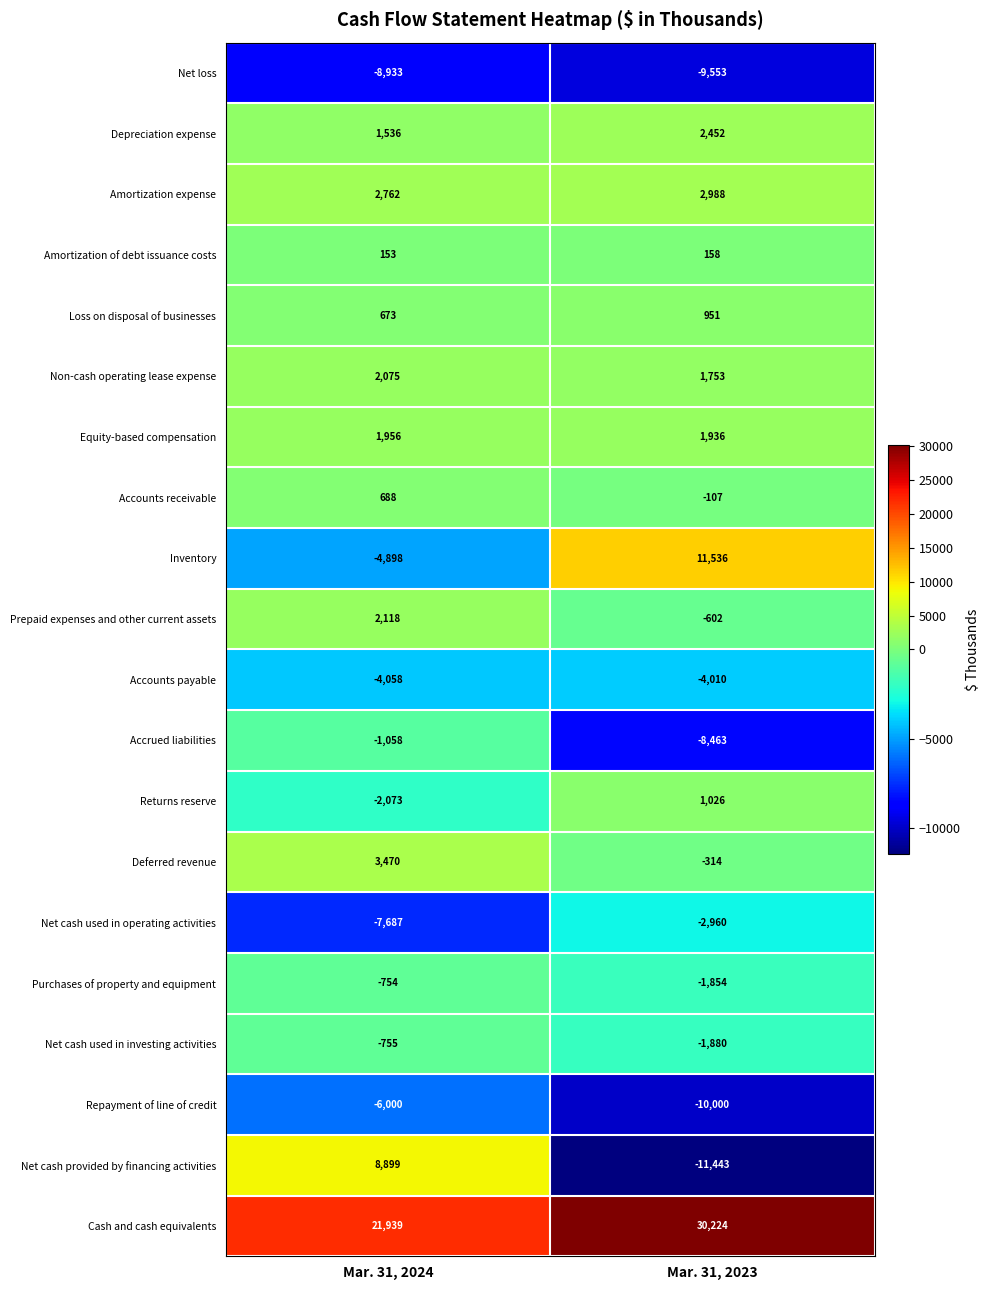

What is the approximate value of Amortization expense at Mar. 31, 2023, to the nearest 5?

2990